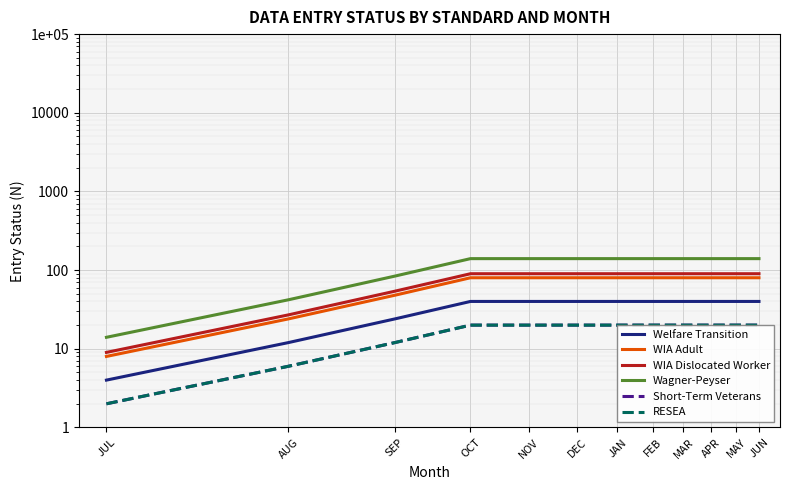

True or false: WIA Adult has a value of 21 at OCT.

False